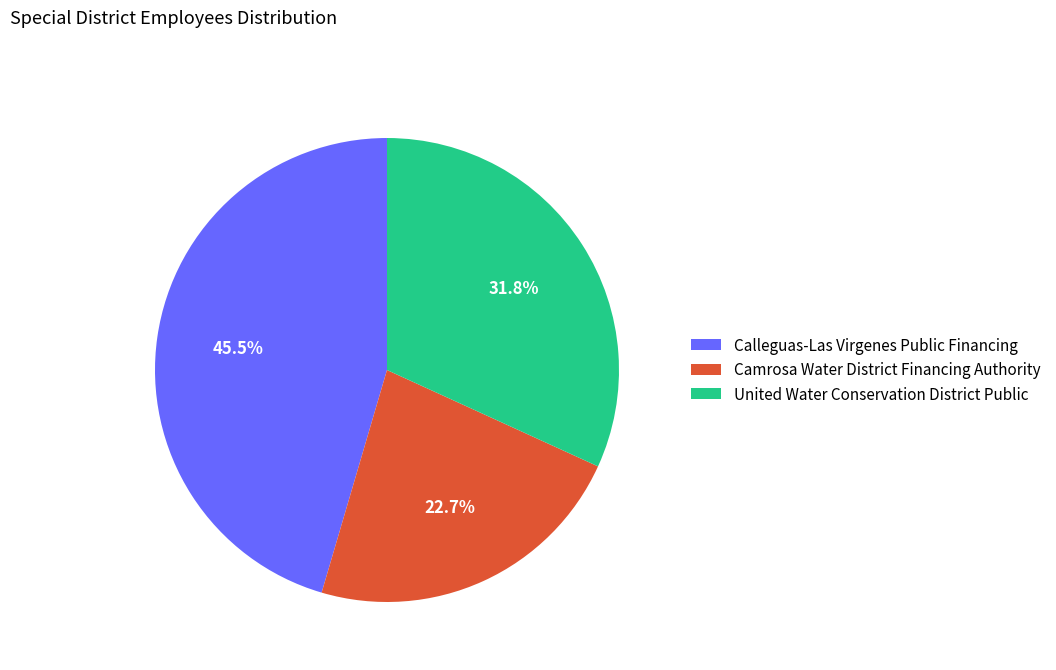

What percentage is the United Water Conservation District Public slice, to the nearest percent?

32%